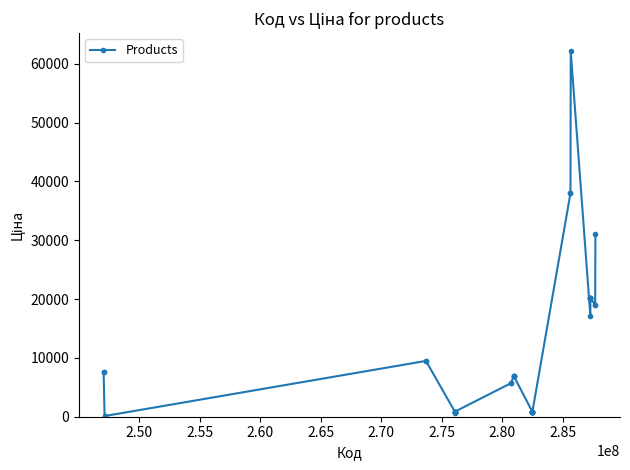

What is the sum of all values?

412540.7